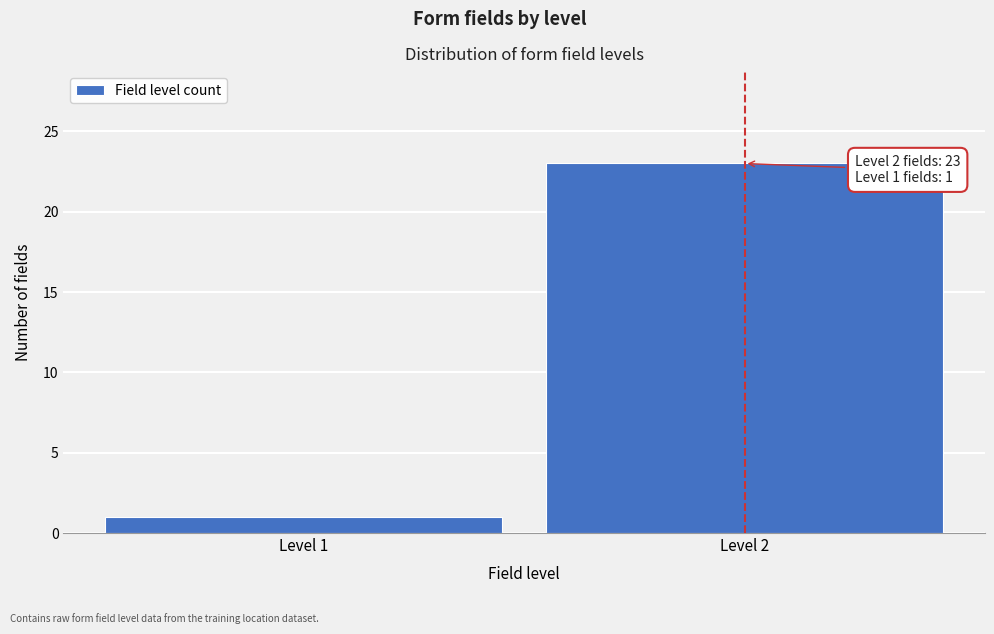

Reading left to right, what are all the values shown in this chart?

1	23